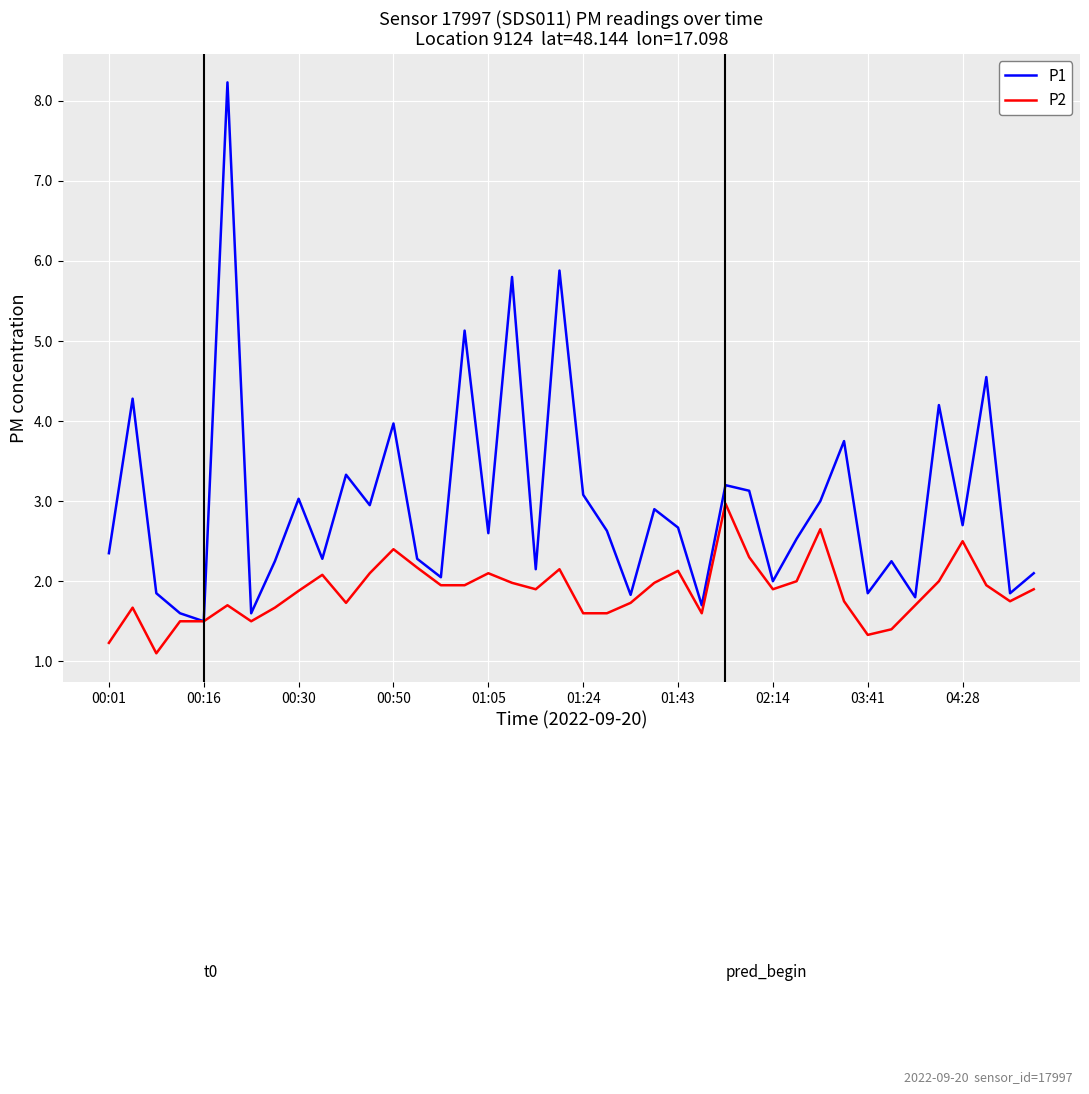

What is the smallest value displayed?

1.1